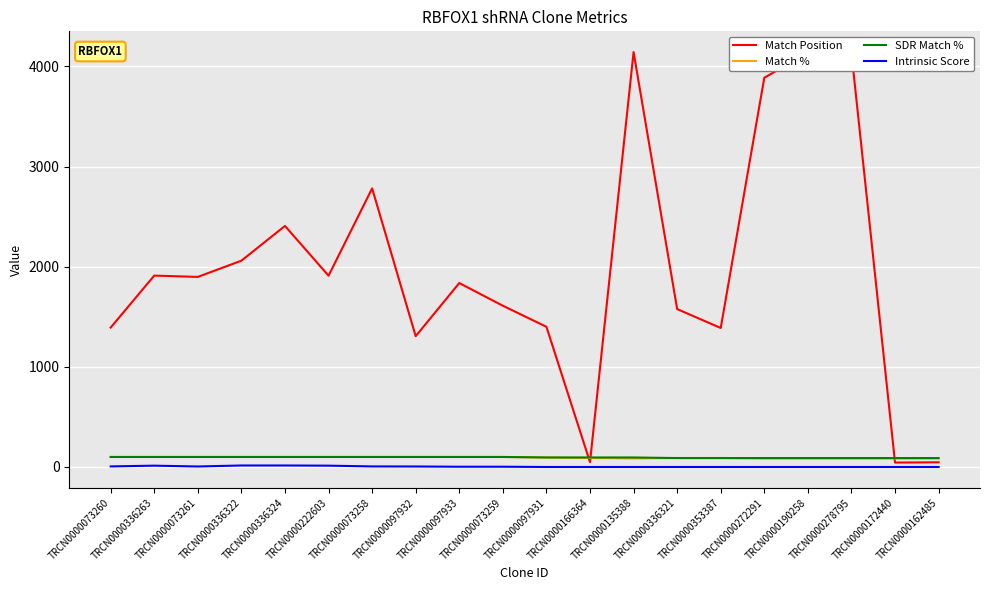

Which series has the largest range (max minus min)?

Match Position